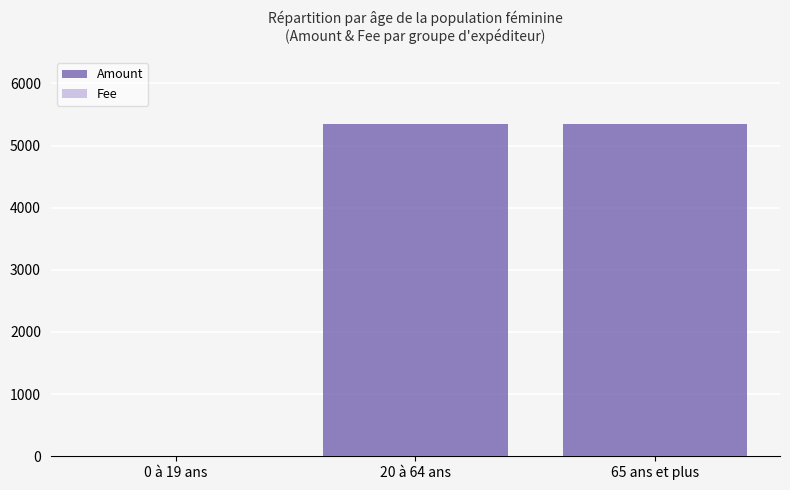

List the labels in order of Amount value, smallest first.

0 à 19 ans, 20 à 64 ans, 65 ans et plus